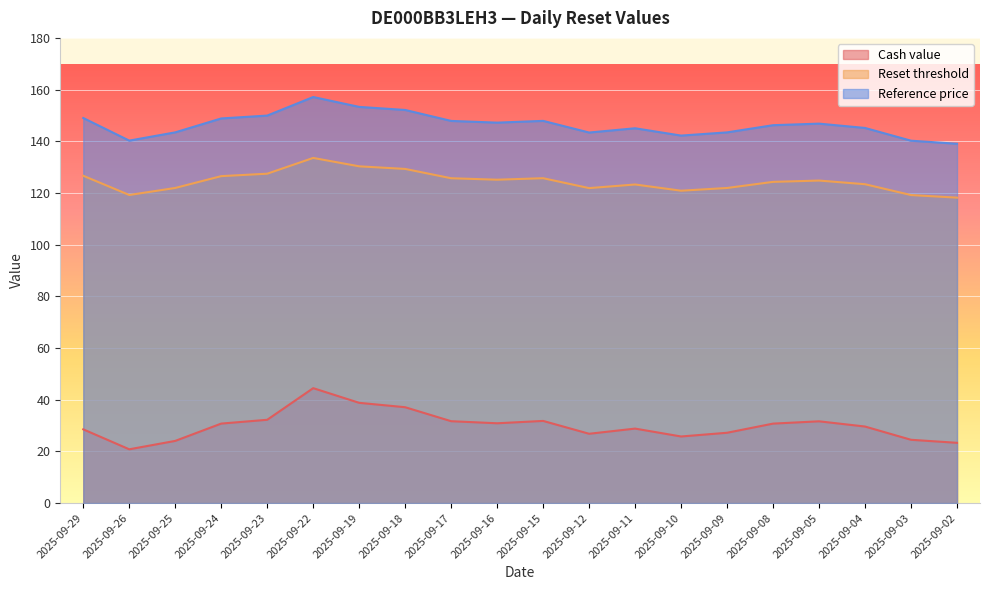

True or false: Reset threshold and Cash value intersect in this chart.

False